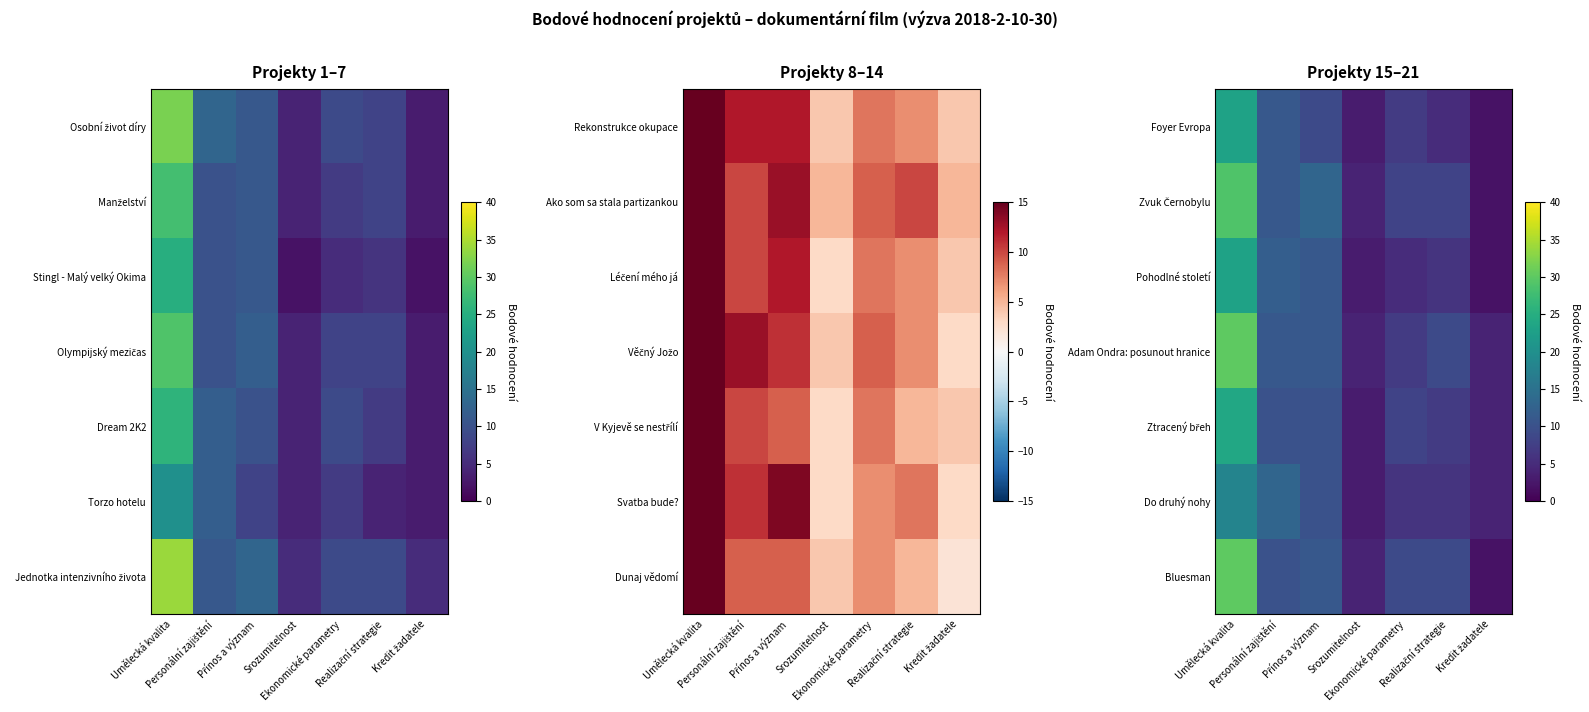

True or false: Adam Ondra: posunout hranice has a value of 30 at Umělecká kvalita.

True